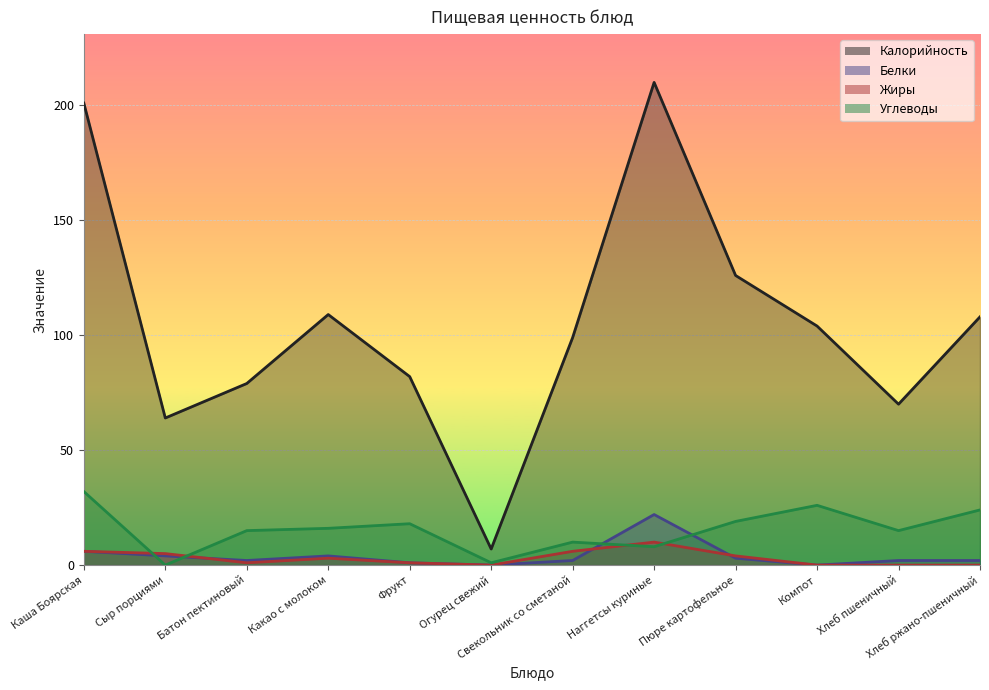

Is the value of Углеводы at Компот greater than the value of Белки at Хлеб ржано-пшеничный?

Yes